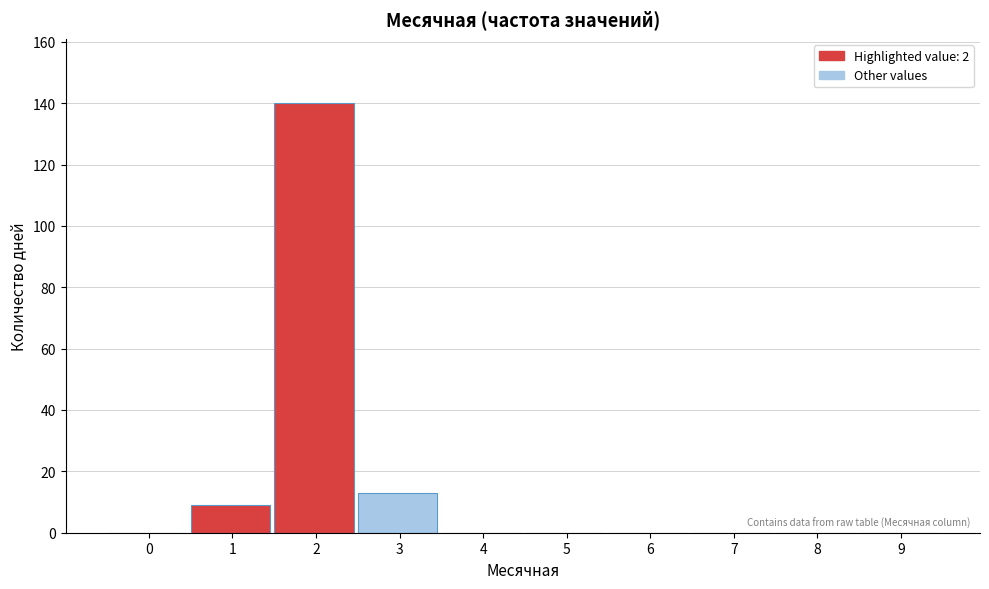

What is the sum of all values?

162